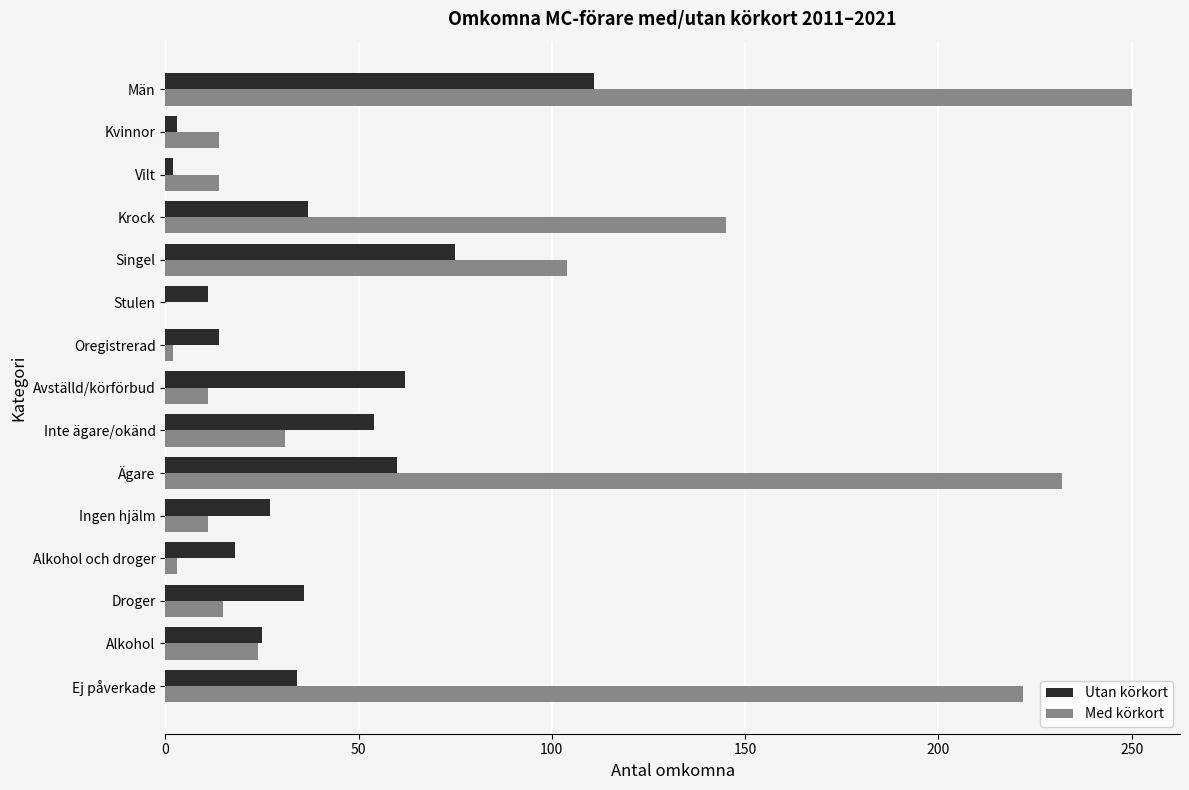

What value does the Med körkort series have at Ingen hjälm?

11